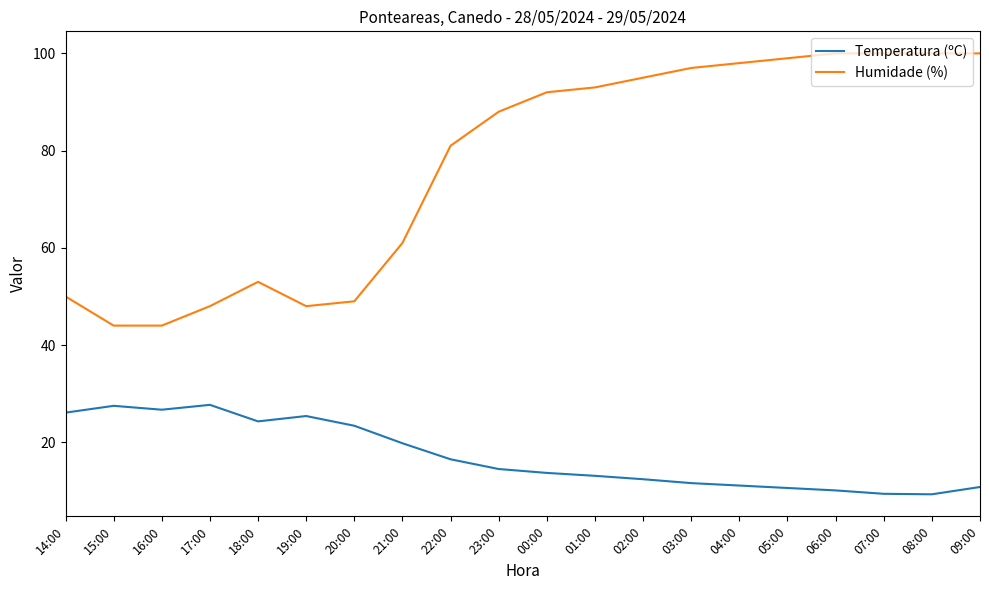

True or false: Humidade (%) and Temperatura (ºC) cross at least once.

False